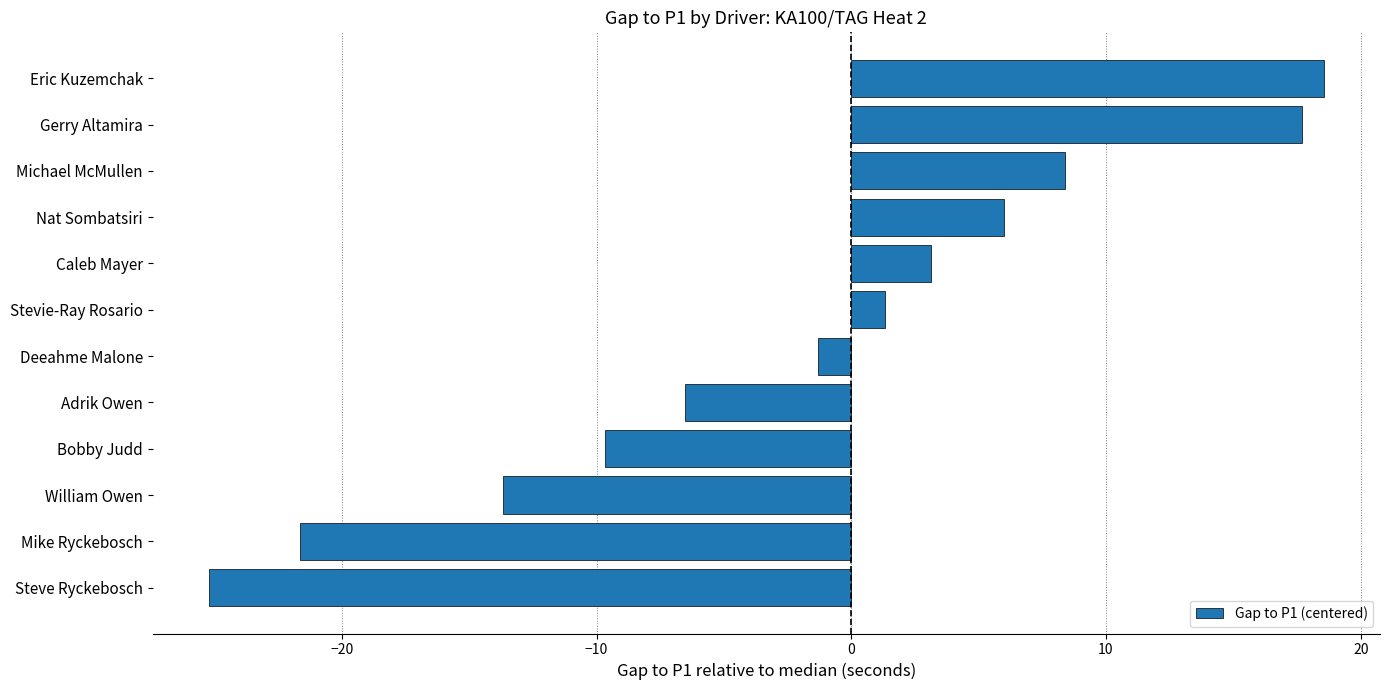

The chart shows a value of -4.1 at Bobby Judd. True or false?

False